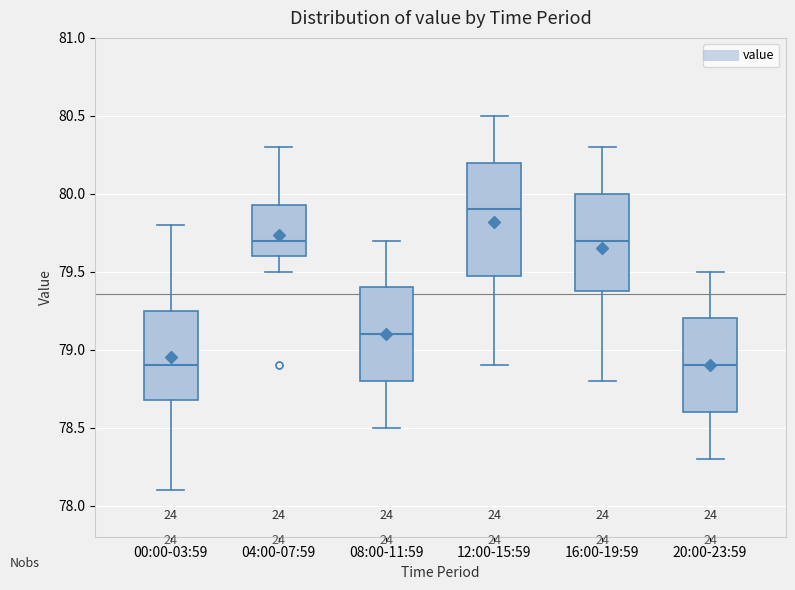

Reading left to right, transcribe this box plot: for each box, give where its median line is, the range the box spans, and where its two whiskers end, as read against the y-axis. The values are not printed on the chart, so give them approximately, as read against the axis.

00:00-03:59: median 78.90, box 78.70 to 79.25, whiskers 78.10 to 79.80
04:00-07:59: median 79.70, box 79.60 to 79.95, whiskers 79.50 to 80.30
08:00-11:59: median 79.10, box 78.80 to 79.40, whiskers 78.50 to 79.70
12:00-15:59: median 79.90, box 79.50 to 80.20, whiskers 78.90 to 80.50
16:00-19:59: median 79.70, box 79.40 to 80.00, whiskers 78.80 to 80.30
20:00-23:59: median 78.90, box 78.60 to 79.20, whiskers 78.30 to 79.50